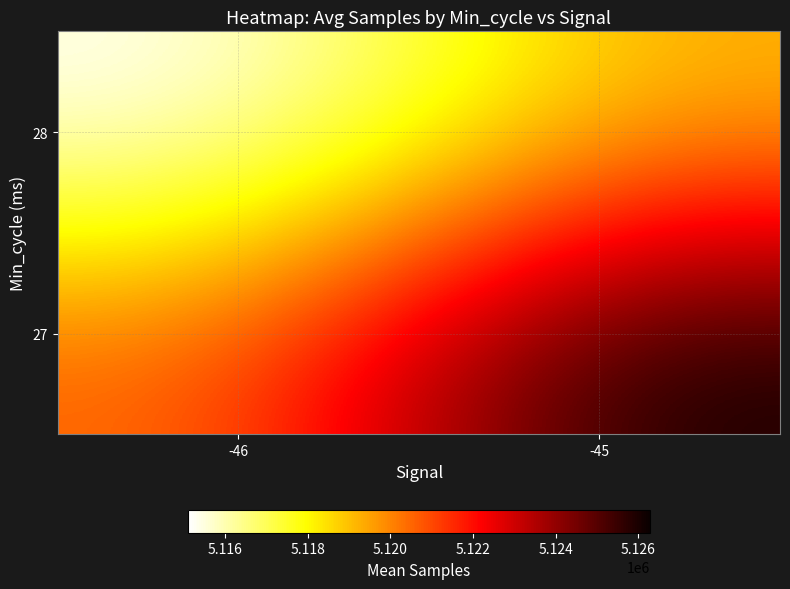

What is the greatest value displayed?

5126275.0